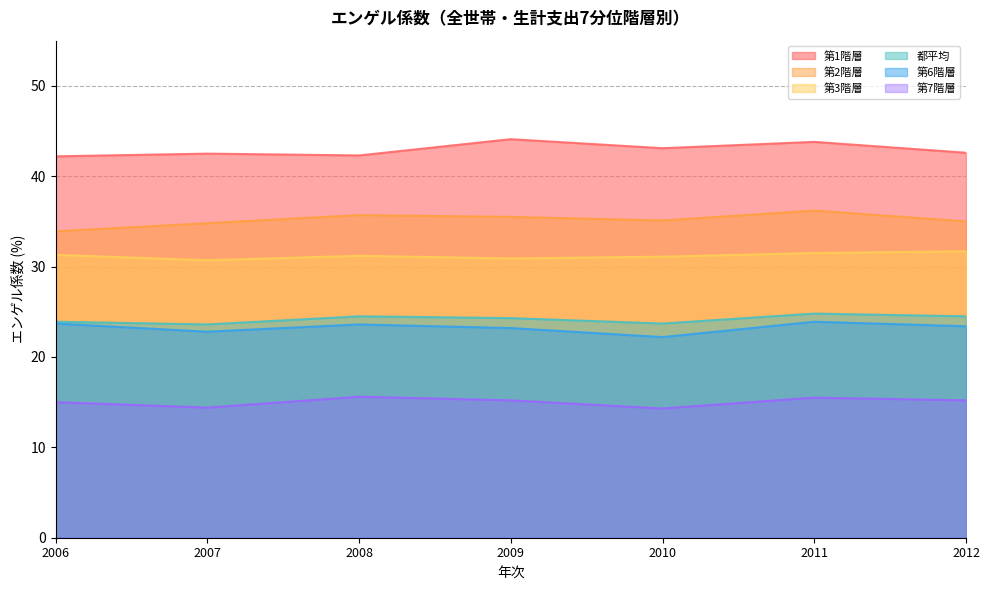

Does the chart have visible grid lines?

Yes